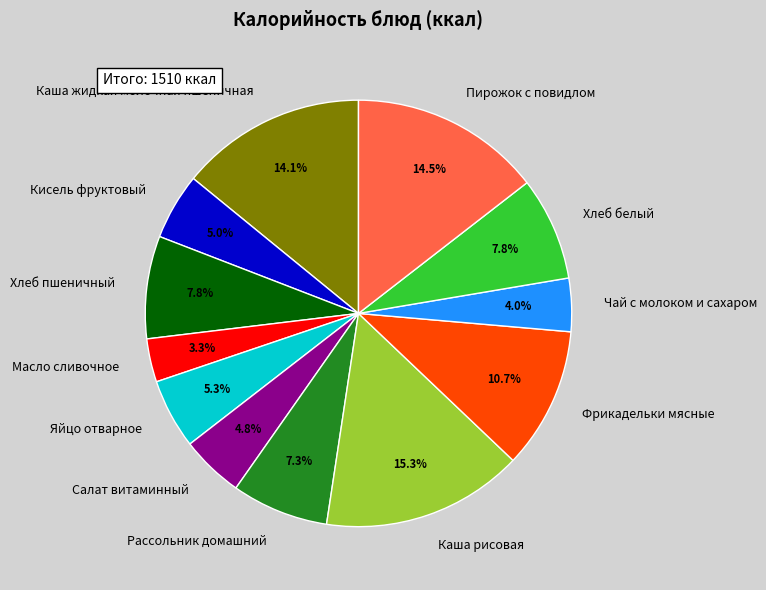

What is the total percentage of Хлеб белый and Салат витаминный?

12.6%